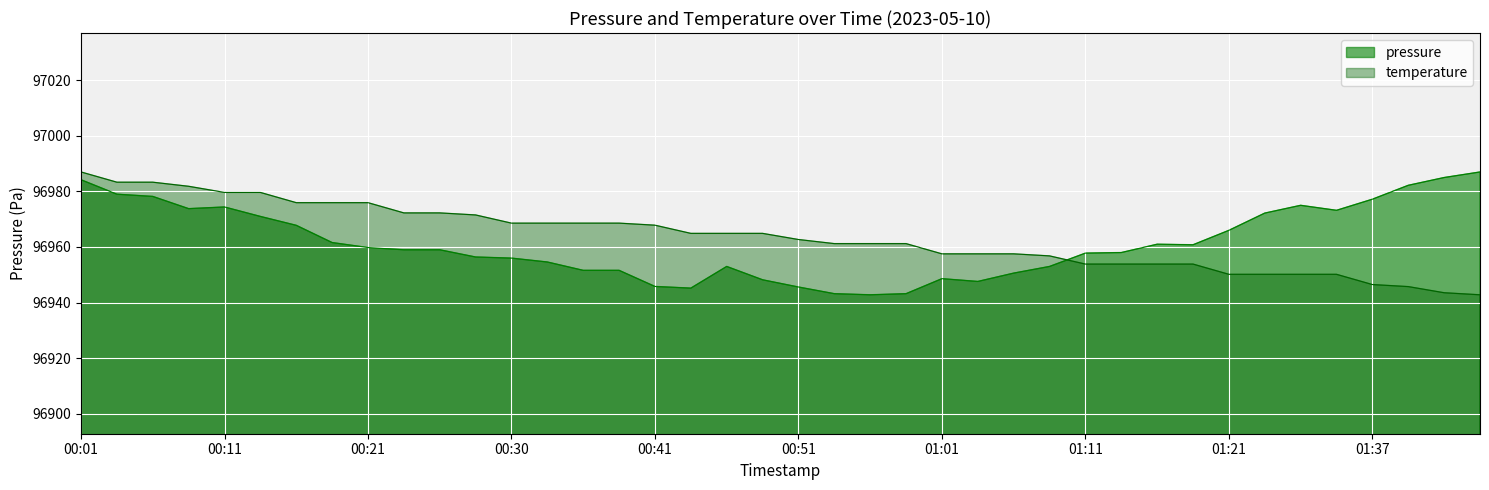

What is the sum of all temperature values?

3878545.9